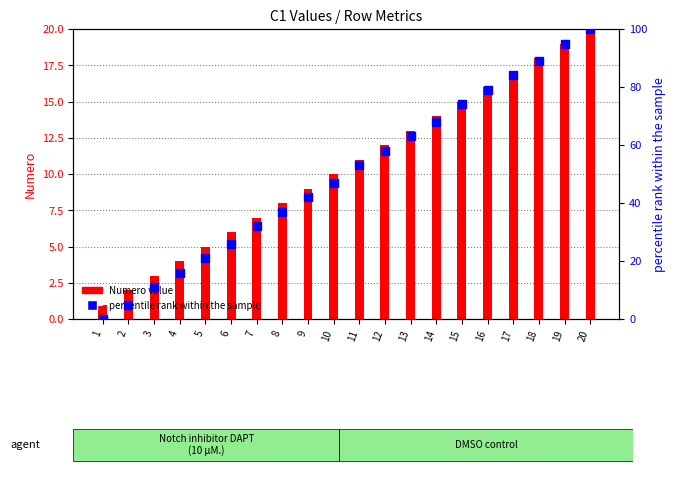

What are all the series names shown in the legend?

Numero value, percentile rank within the sample